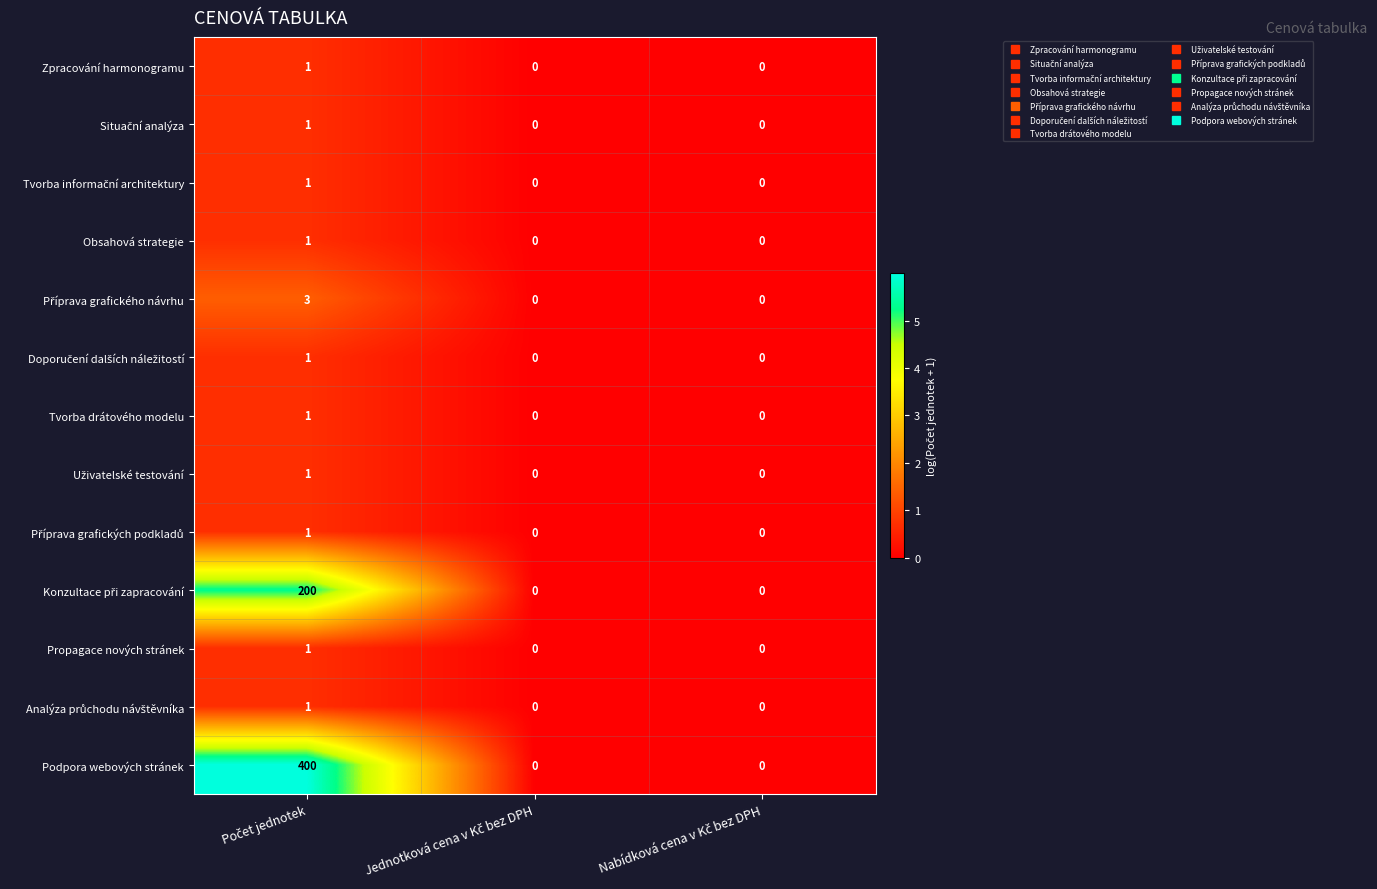

What is the maximum value shown in the chart?

400